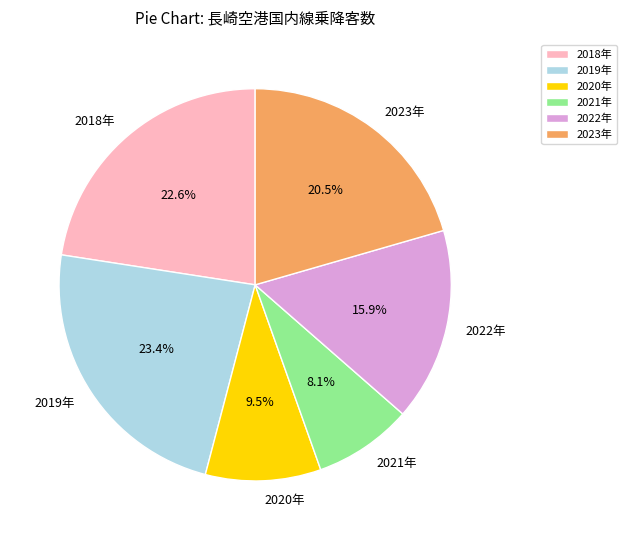

What portion of the pie excludes 2020年?

90.5%